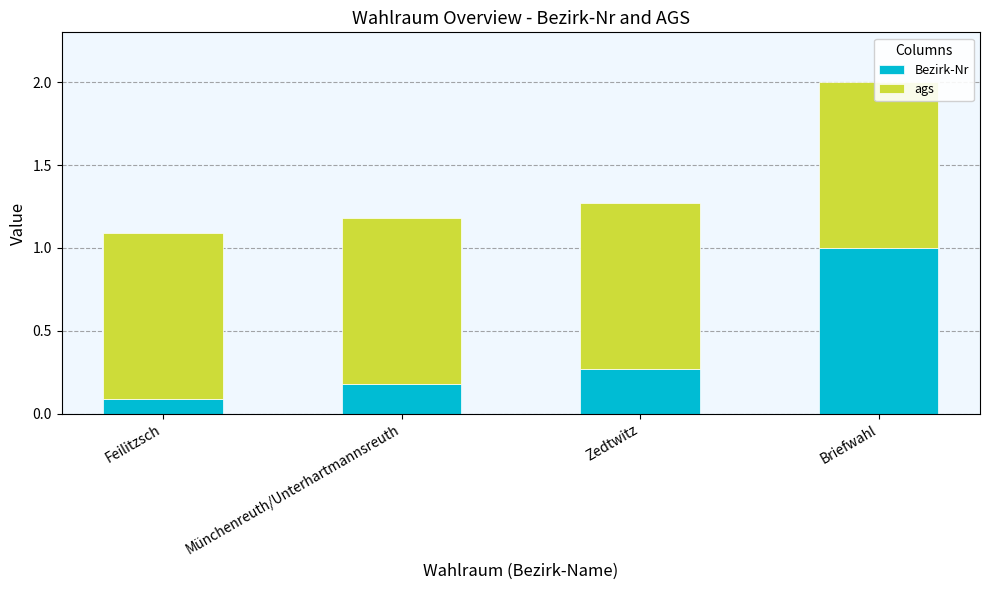

Is it true that ags equals 1.0 at Feilitzsch?

True